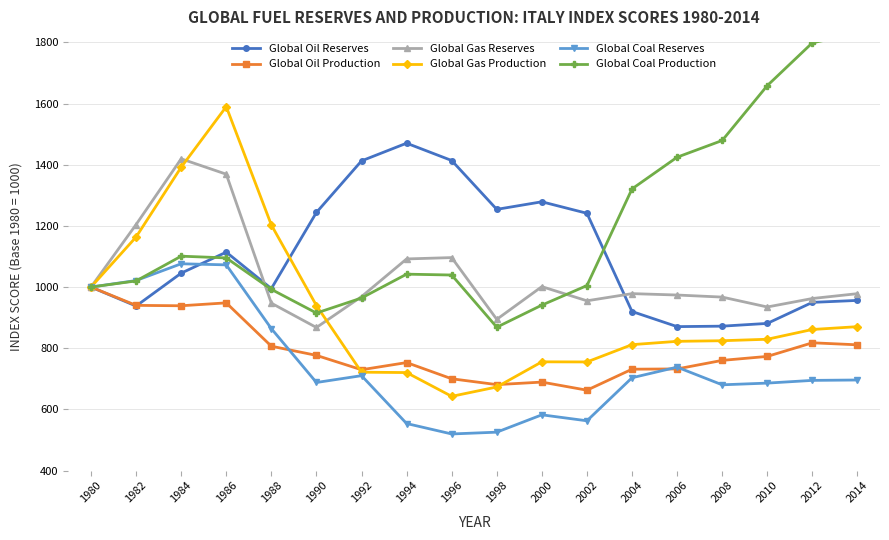

What is the spread (max minus min) of values at 2002?

678.7